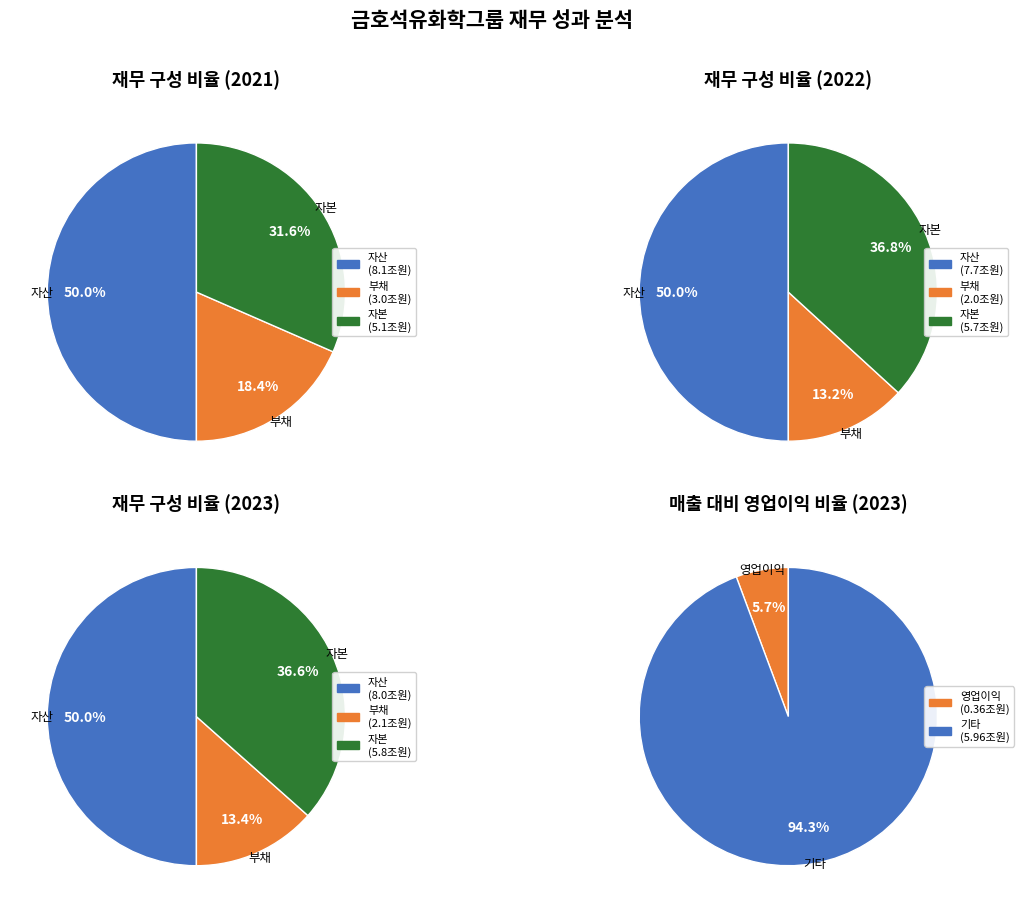

Do 2021 and 2022 together represent more than half of the pie?

Yes